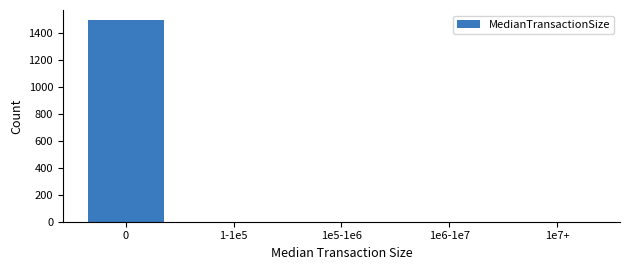

The value at 1e6-1e7 is -657. True or false?

False